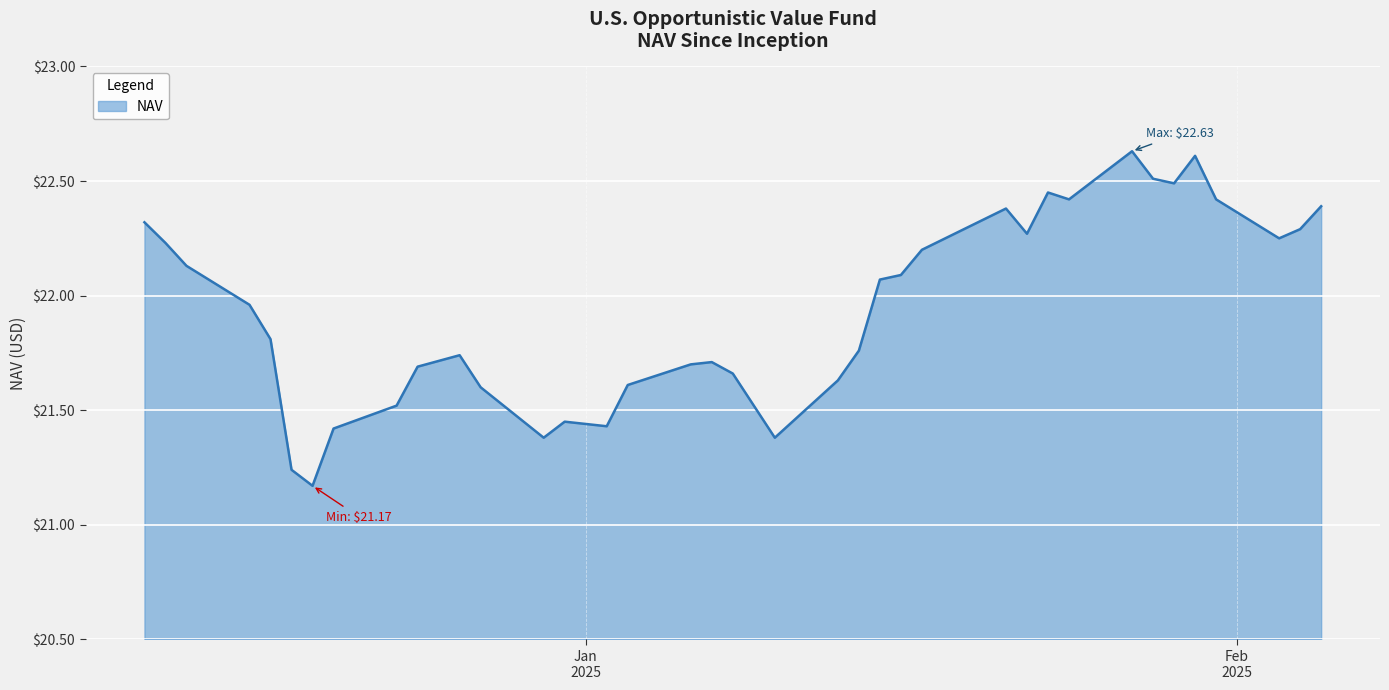

What is the difference between the maximum and minimum values?

1.5